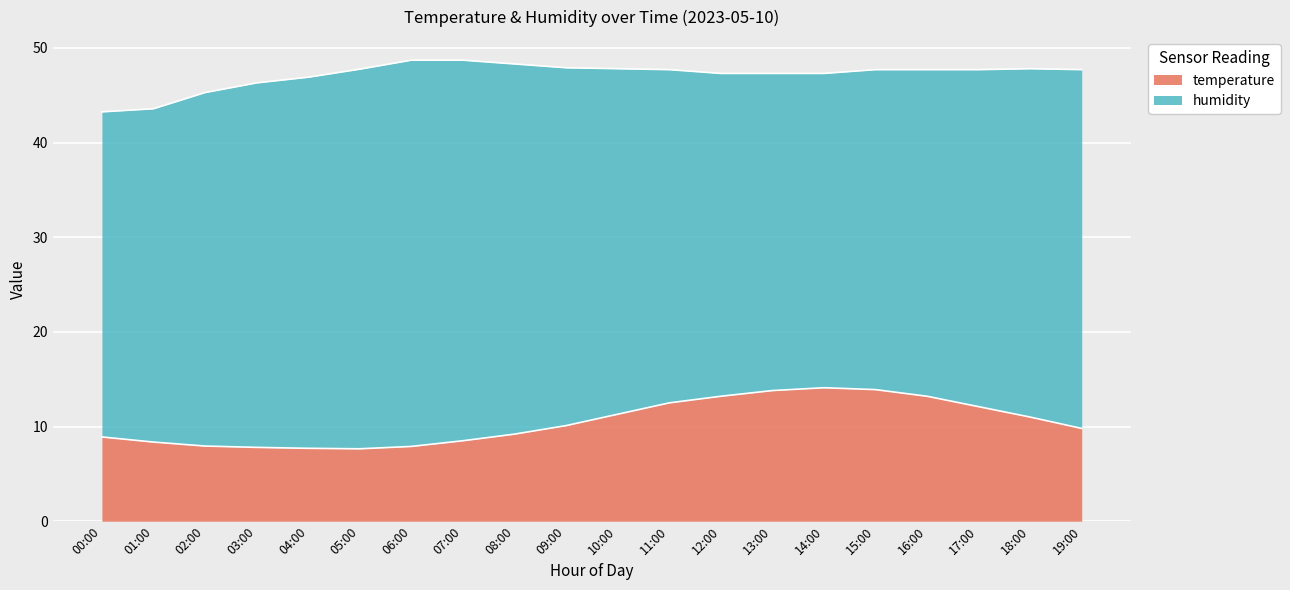

Reading right to left, what are all the values shown in this chart?

19:00=9.8	18:00=11.0	17:00=12.1	16:00=13.2	15:00=13.9	14:00=14.1	13:00=13.8	12:00=13.2	11:00=12.5	10:00=11.3	09:00=10.1	08:00=9.2	07:00=8.5	06:00=7.9	05:00=7.7	04:00=7.7	03:00=7.8	02:00=7.9	01:00=8.4	00:00=8.9